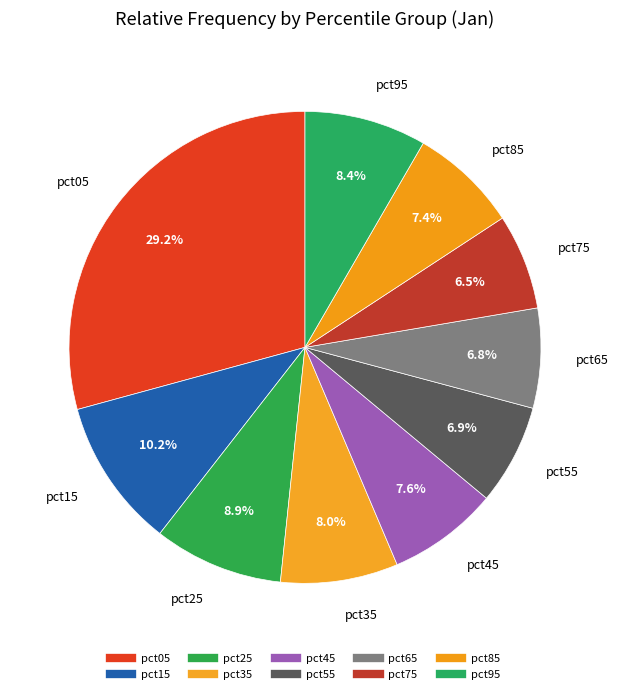

What percentage do pct75 and pct55 together represent?

13.4%